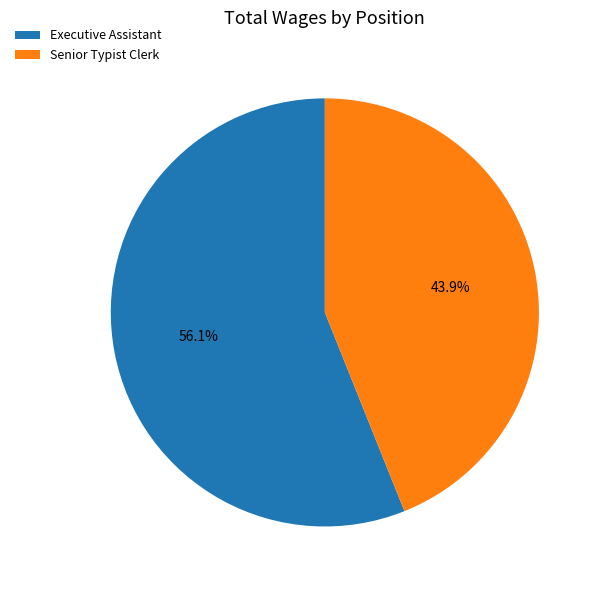

To the nearest percent, what is the average slice percentage?

50%